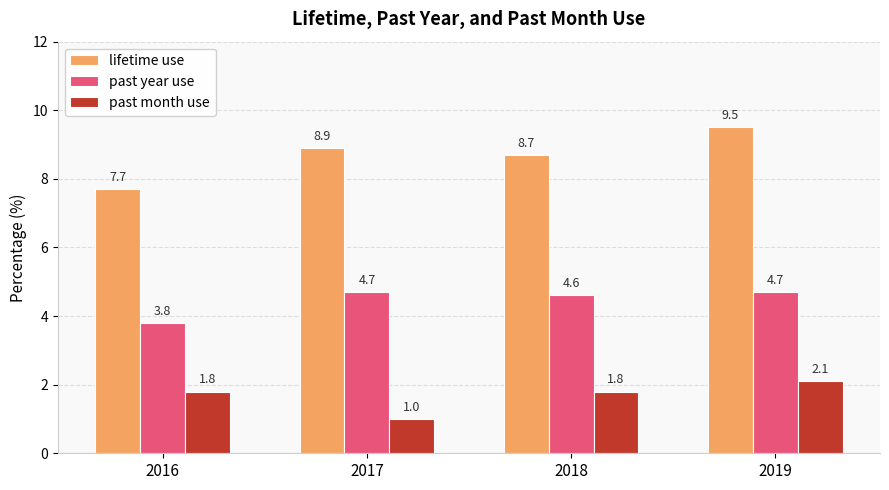

Reading left to right, list all the values displayed in this chart.

lifetime use: 7.7	8.9	8.7	9.5
past year use: 3.8	4.7	4.6	4.7
past month use: 1.8	1.0	1.8	2.1